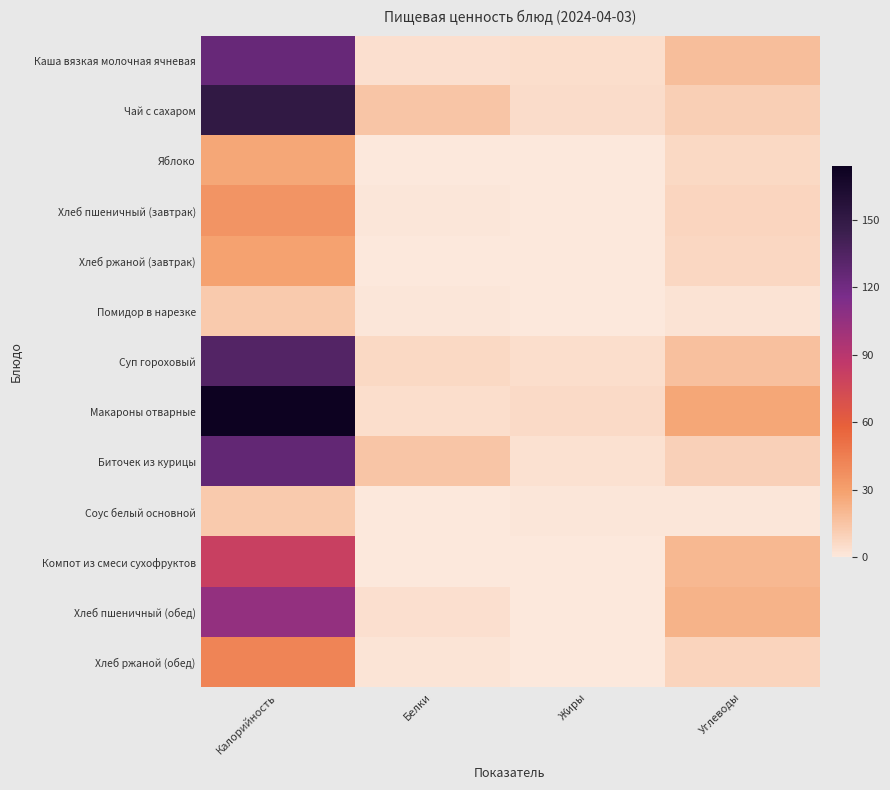

Which label corresponds to the largest value in the chart?

Калорийность